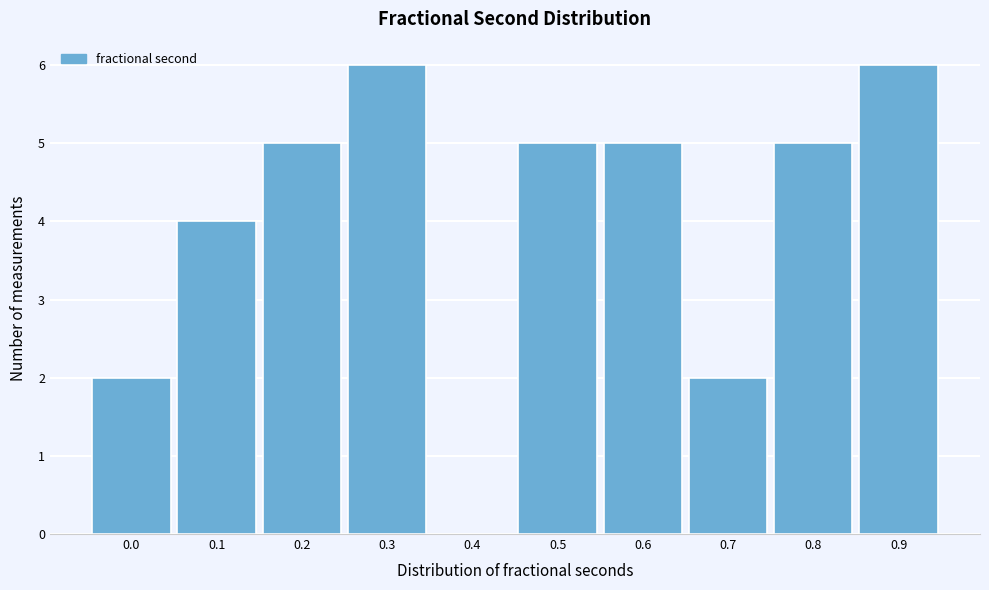

Reading left to right, transcribe all the data shown in this chart.

0.0=2	0.1=4	0.2=5	0.3=6	0.4=0	0.5=5	0.6=5	0.7=2	0.8=5	0.9=6